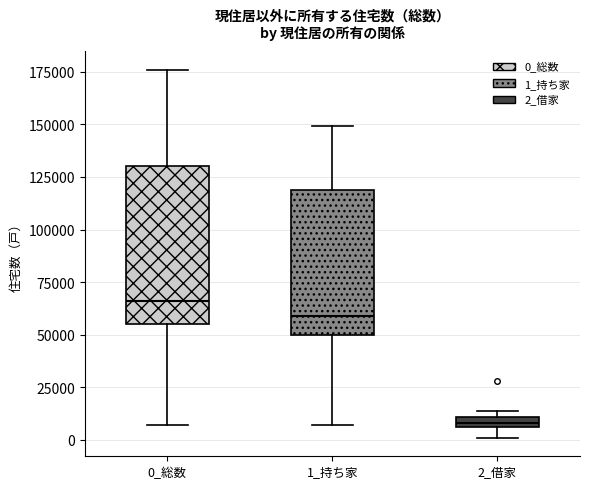

Which box's median line is the lowest?

2_借家